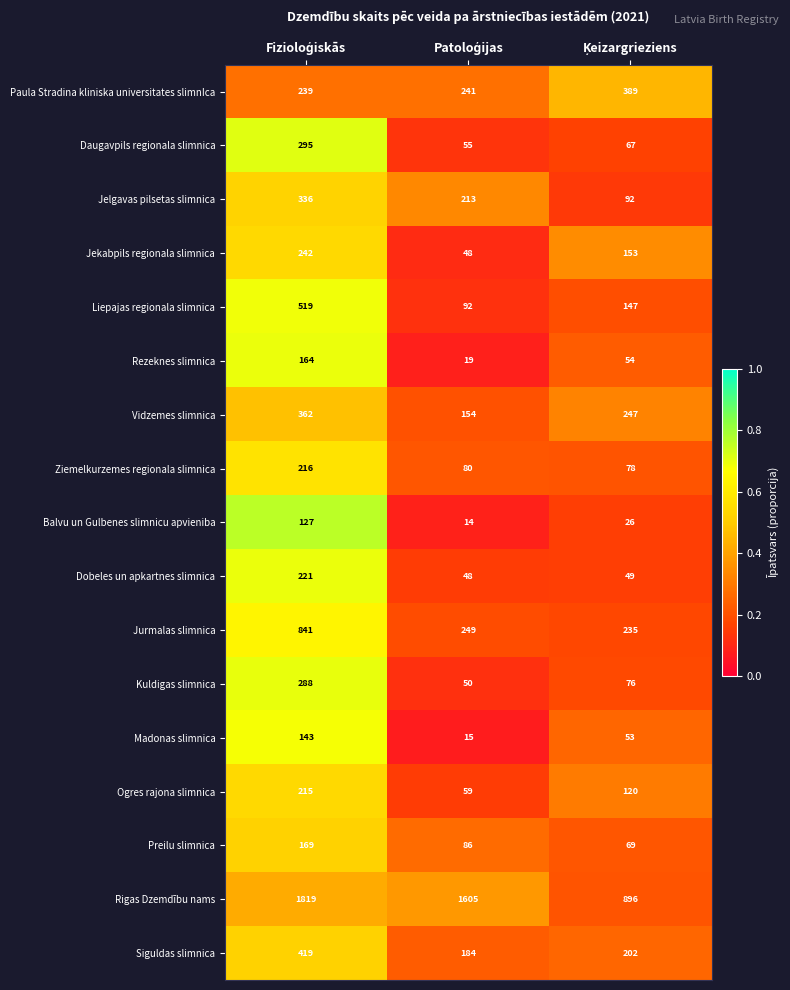

What is the sum of all Rigas Dzemdību nams values?

4320